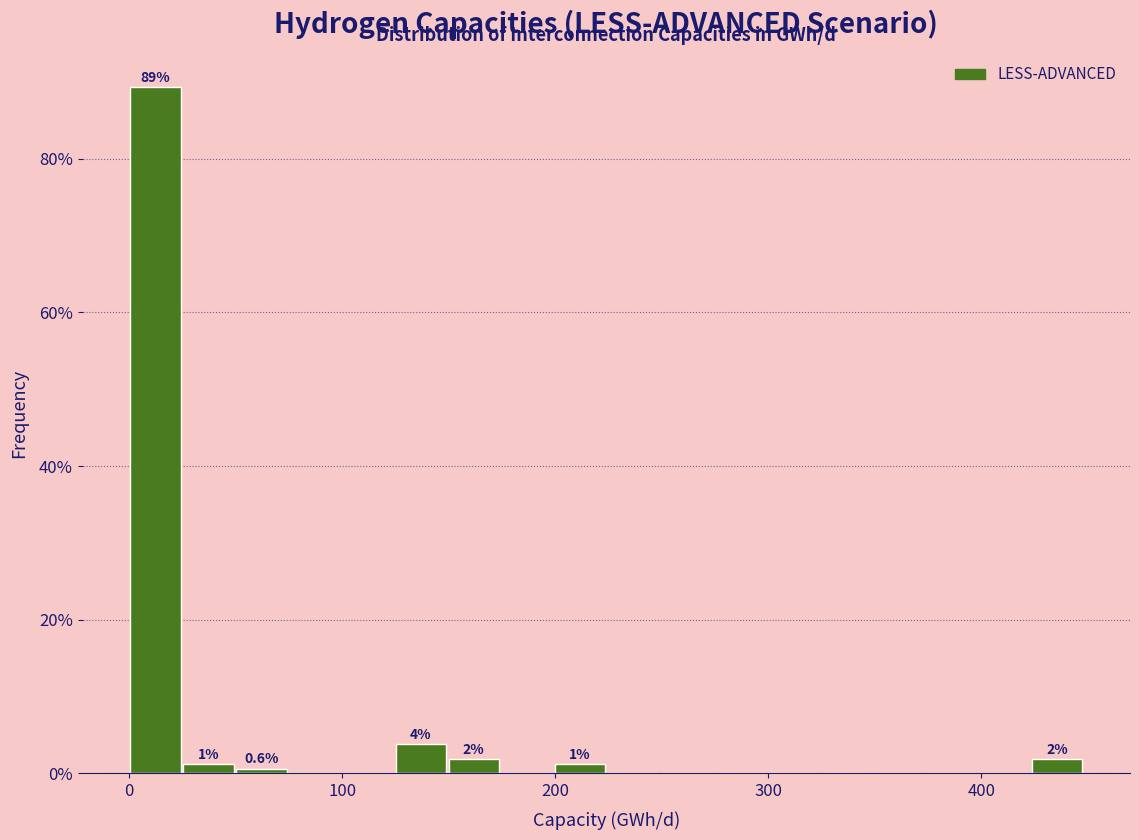

Around what value on the x-axis is the tallest bar? Give the approximate position of its centre, as read against the axis.

10